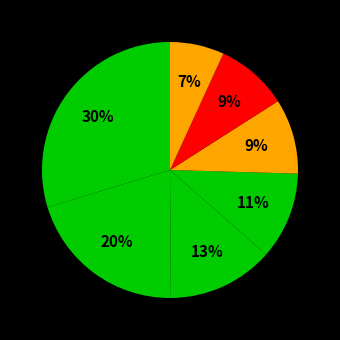

Count the number of slices in the pie.

7